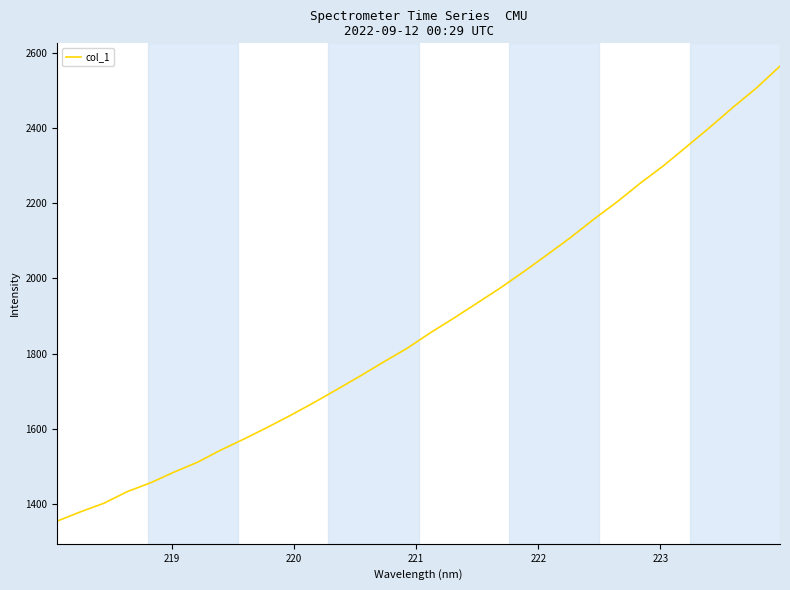

What is the minimum value shown in the chart?

1355.4